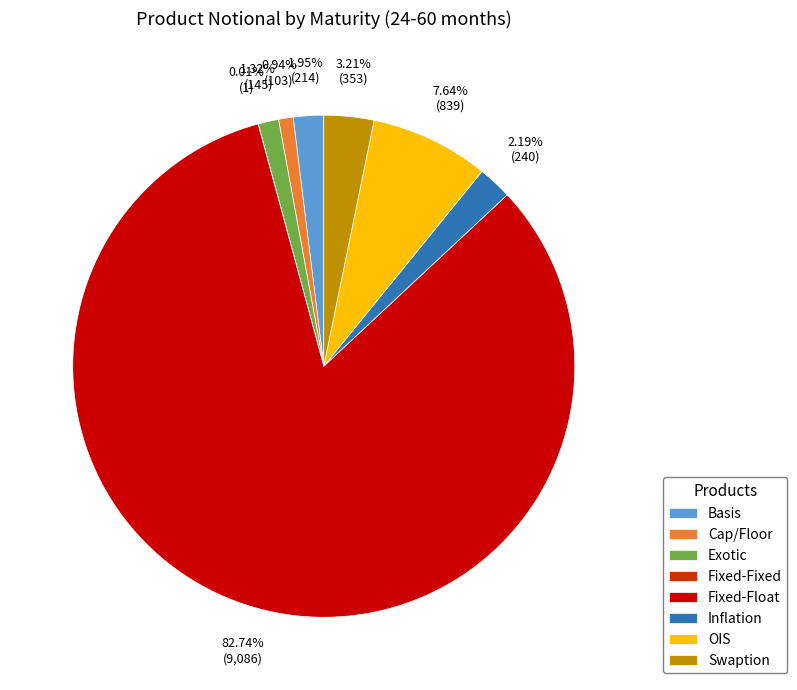

Which category accounts for the majority?

Fixed-Float